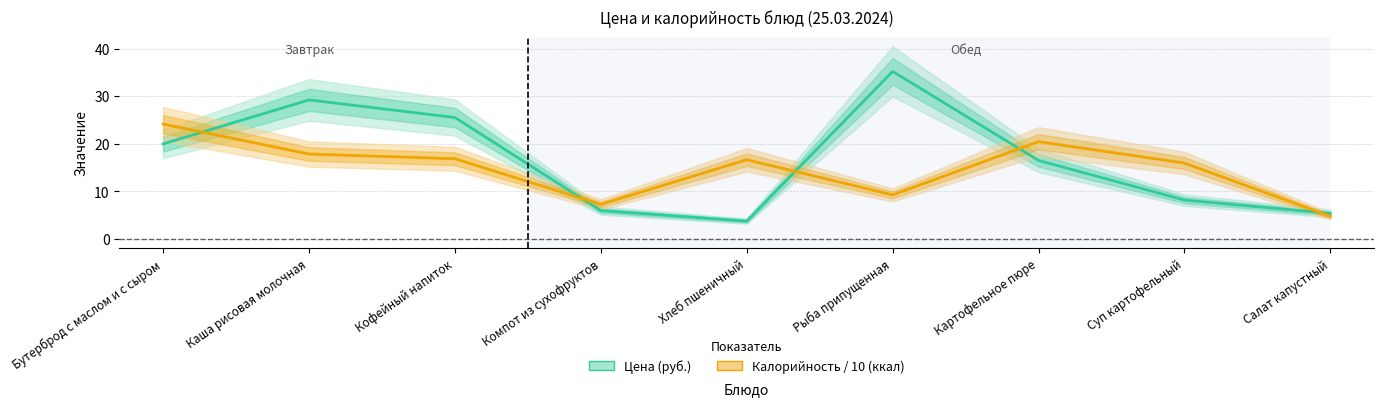

What position from the right is Салат капустный?

1